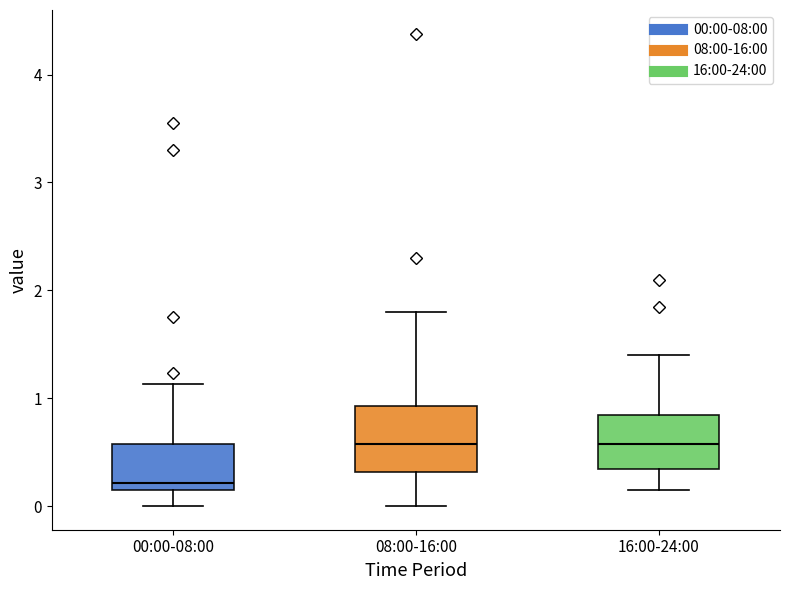

Reading left to right, transcribe this box plot: for each box, give where its median line is, the range the box spans, and where its two whiskers end, as read against the y-axis. The values are not printed on the chart, so give them approximately, as read against the axis.

00:00-08:00: median 0.2, box 0.1 to 0.6, whiskers 0.0 to 1.1
08:00-16:00: median 0.6, box 0.3 to 0.9, whiskers 0.0 to 1.8
16:00-24:00: median 0.6, box 0.3 to 0.8, whiskers 0.2 to 1.4